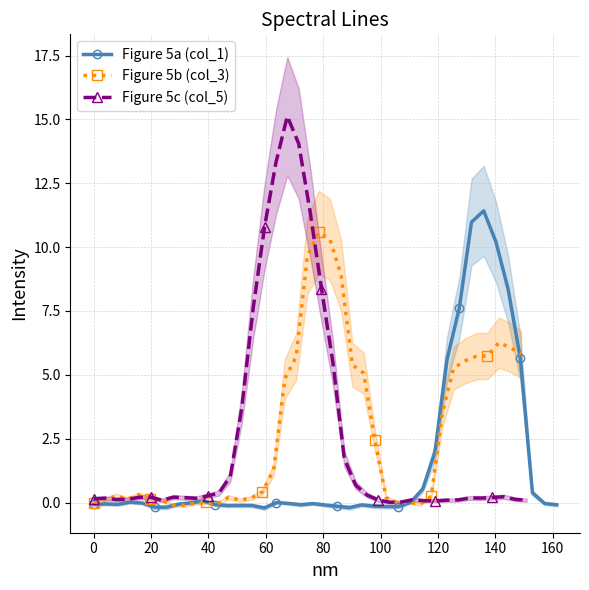

Reading left to right, what are all the values shown in this chart?

Figure 5a (col_1): -0.1	-0.1	-0.1	0.0	-0.0	-0.2	-0.2	-0.1	-0.0	0.1	-0.1	-0.1	-0.1	-0.1	-0.2	-0.0	-0.0	-0.1	-0.0	-0.1	-0.1	-0.2	-0.1	-0.1	-0.2	-0.2	0.0	0.5	2.0	5.6	7.6	11.0	11.4	10.2	8.4	5.7	0.4	-0.0	-0.1
Figure 5b (col_3): -0.0	0.1	0.3	0.1	0.3	0.1	0.1	-0.1	-0.1	-0.0	0.0	-0.1	0.2	0.1	0.2	0.4	1.3	4.9	5.7	9.7	10.6	10.3	8.9	5.4	5.1	2.4	0.2	-0.0	0.0	-0.1	0.2	3.5	5.3	5.5	5.7	5.7	6.3	6.1	5.8
Figure 5c (col_5): 0.1	0.2	0.1	0.1	0.2	0.2	0.1	0.2	0.2	0.2	0.3	0.4	1.0	3.7	7.6	10.8	13.3	15.1	14.1	11.4	8.4	5.5	1.7	0.7	0.3	0.1	0.0	0.0	0.1	0.1	0.1	0.1	0.1	0.2	0.2	0.2	0.2	0.1	0.1